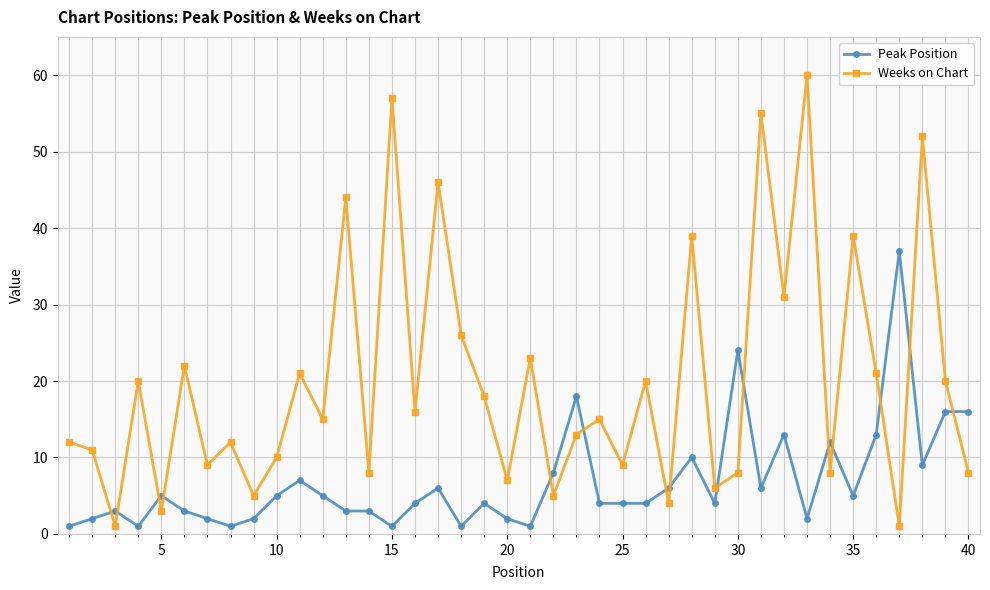

Rank the series by their maximum value, from lowest to highest.

Peak Position, Weeks on Chart